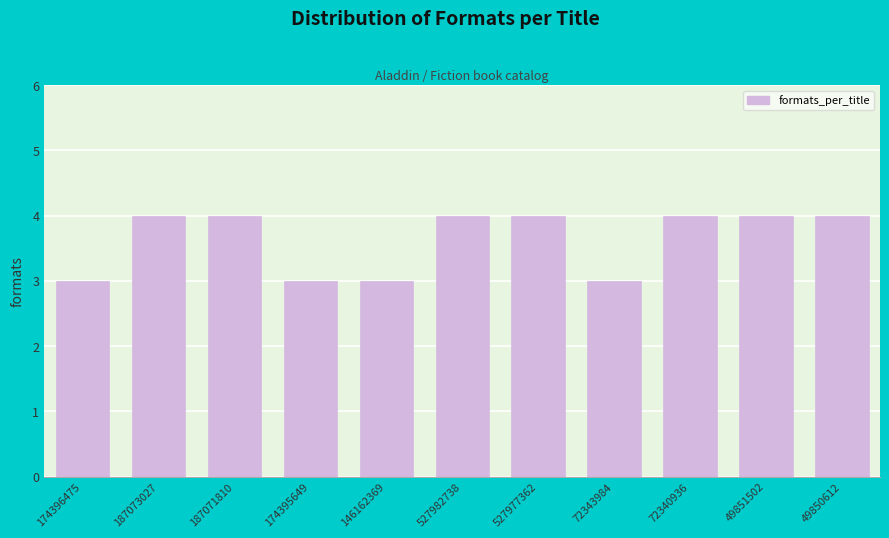

Reading left to right, what are all the values shown in this chart?

3	4	4	3	3	4	4	3	4	4	4